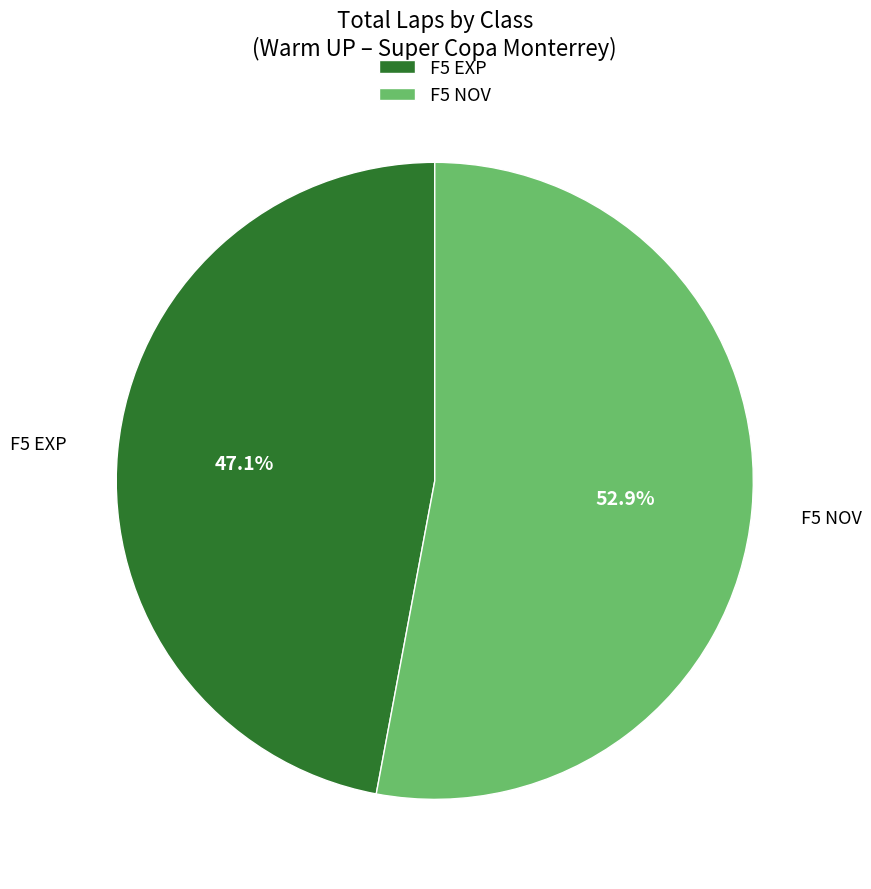

Is there any slice that represents more than half of the pie?

Yes